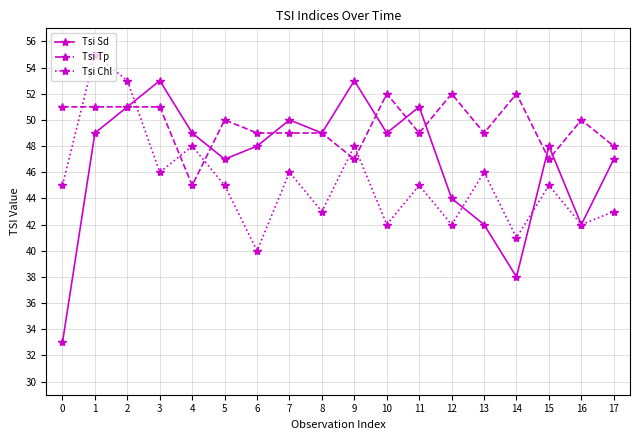

True or false: Tsi Tp and Tsi Sd cross at least once.

True